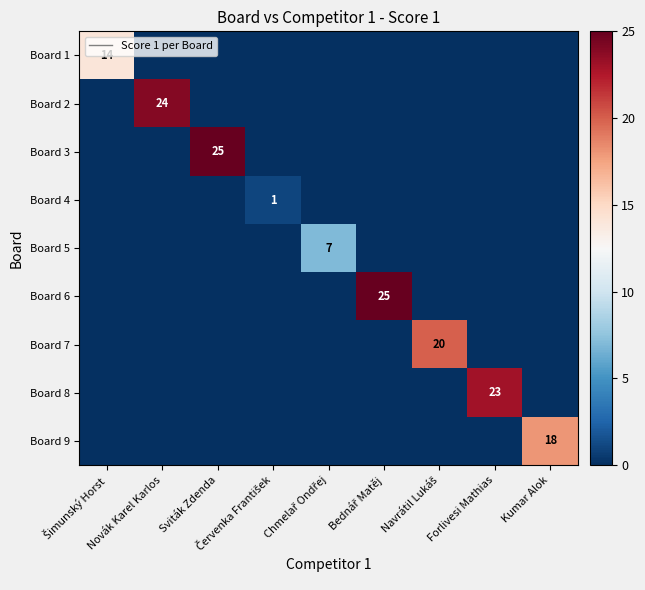

How many data points does each series have?

9